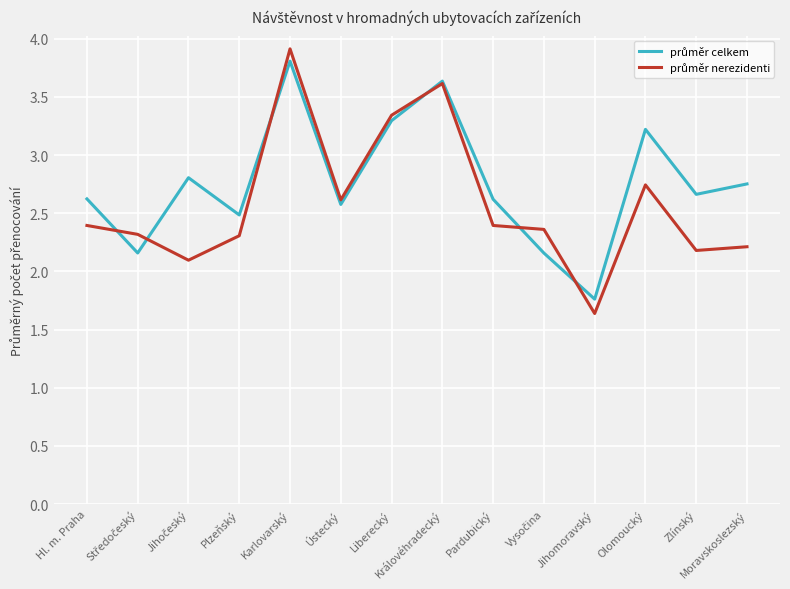

At which category does the chart reach its peak across all series?

Karlovarský